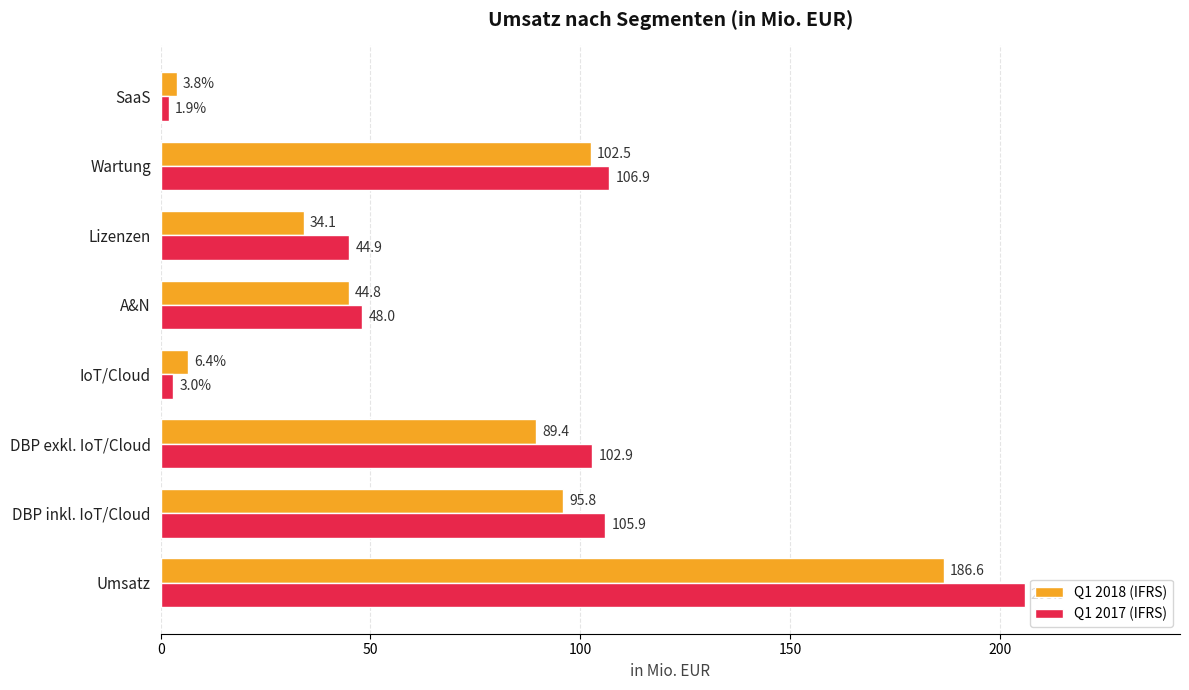

True or false: Q1 2018 (IFRS) has a value of 44.8 at A&N.

True